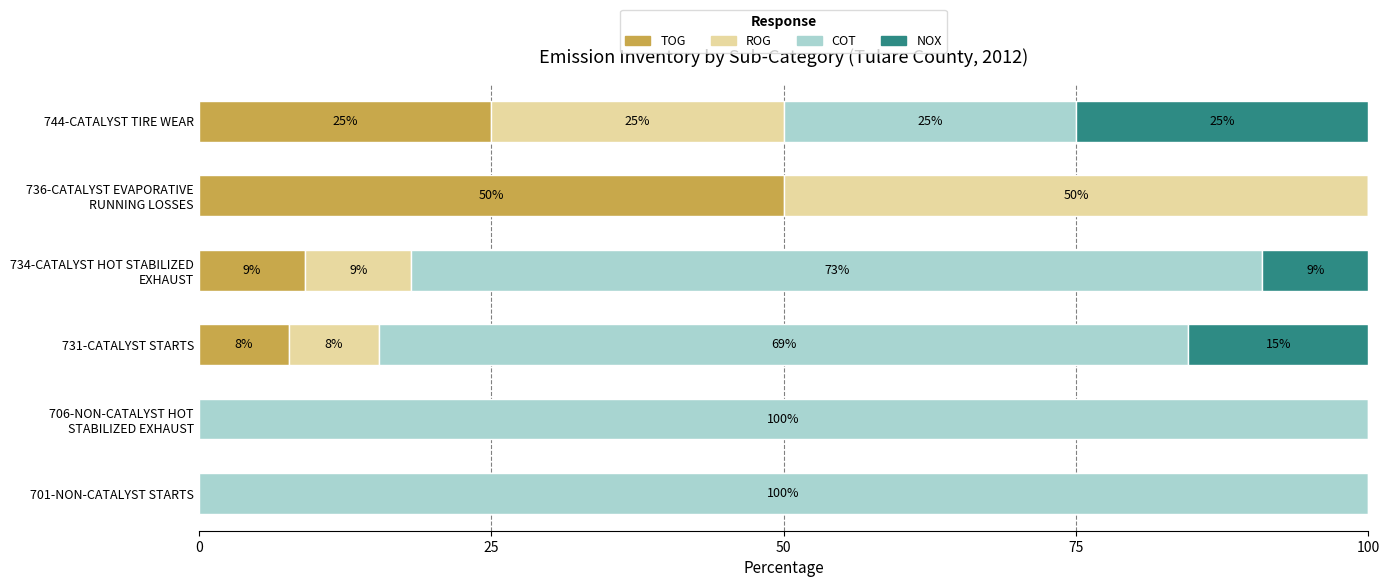

How many TOG values are between 0 and 25?

5